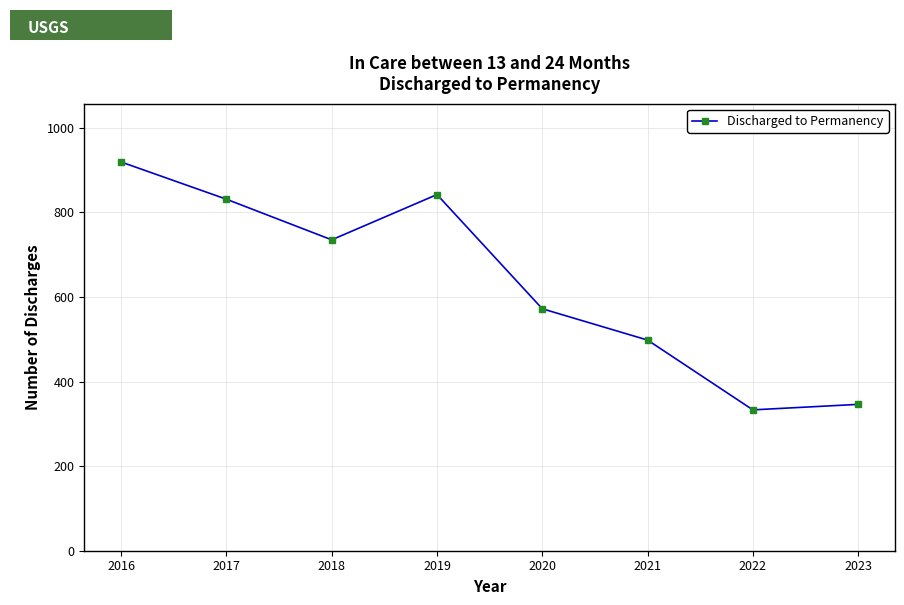

What is the ratio of the value at 2019 to the value at 2021?

1.7